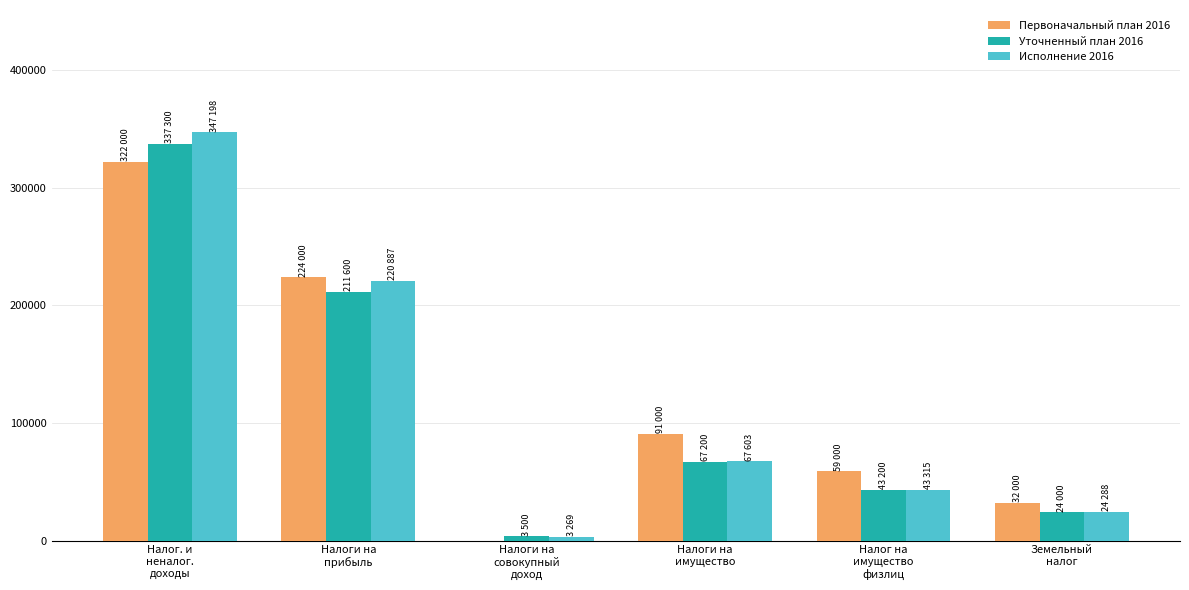

At which category is the sum across all series the highest?

Налог. и
неналог.
доходы